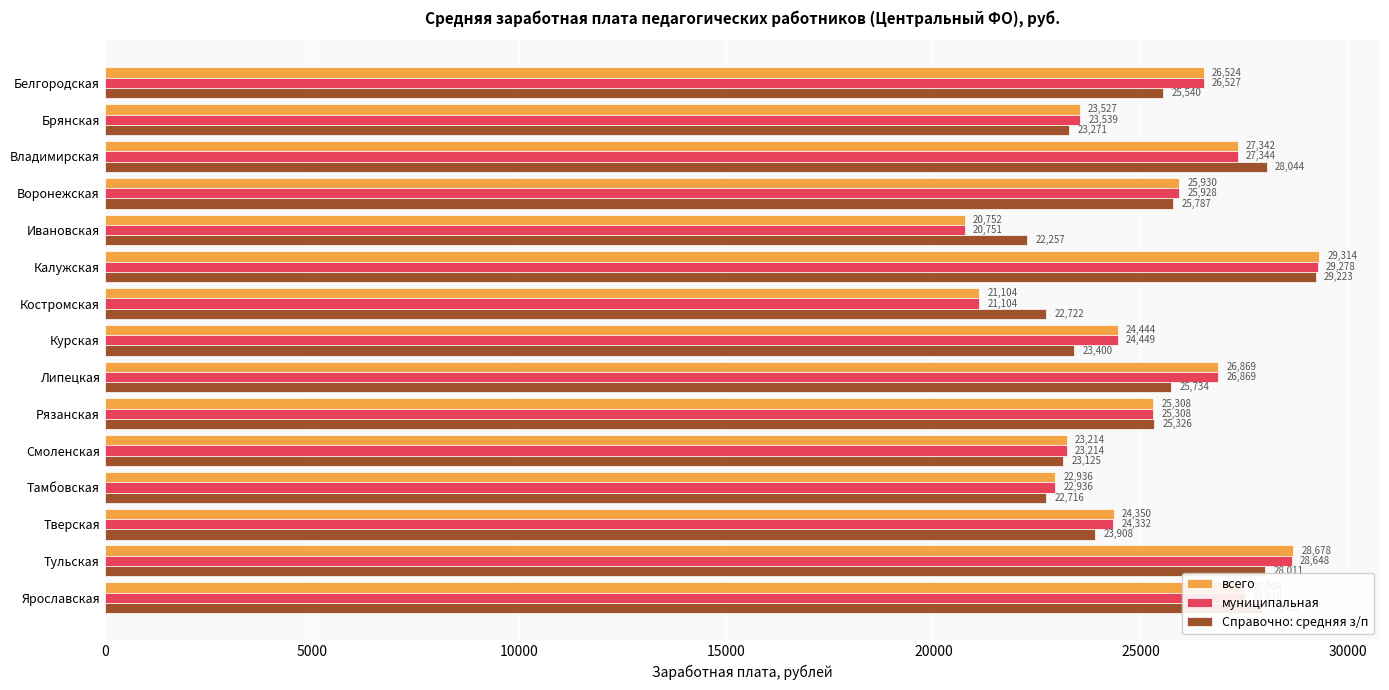

At how many categories does at least one series exceed 25209?

8